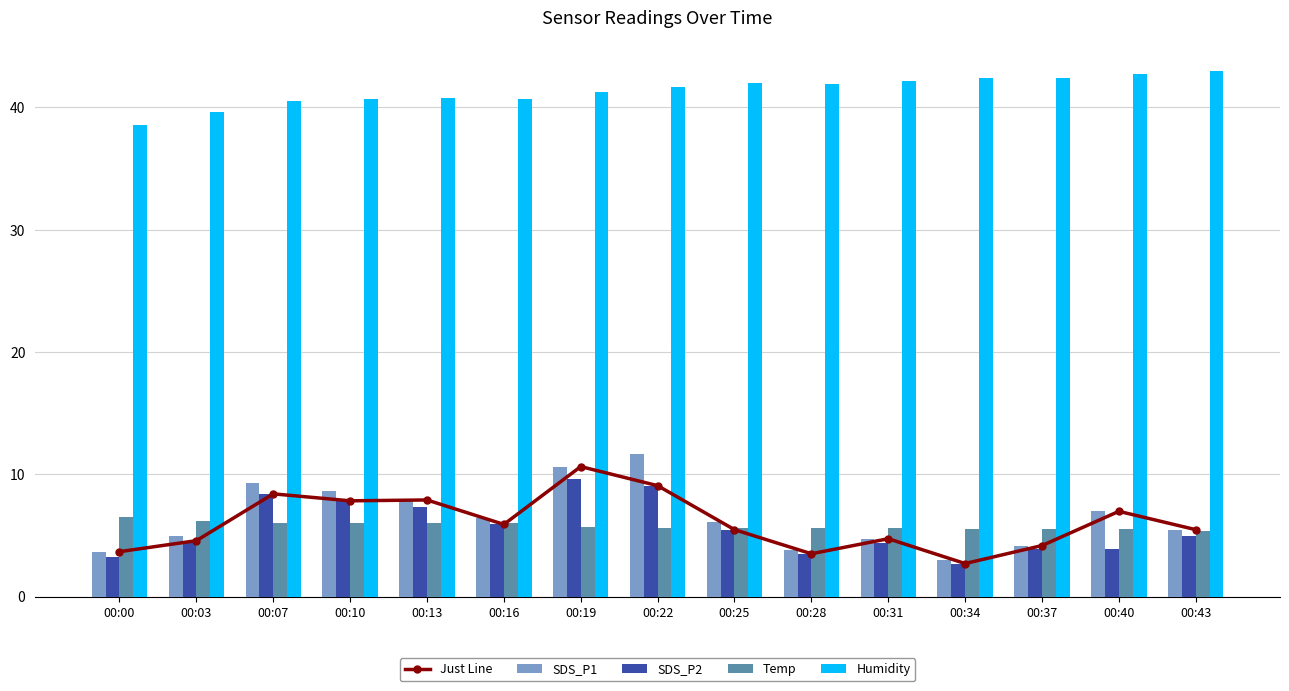

What are all the series names shown in the legend?

Just Line, SDS_P1, SDS_P2, Temp, Humidity